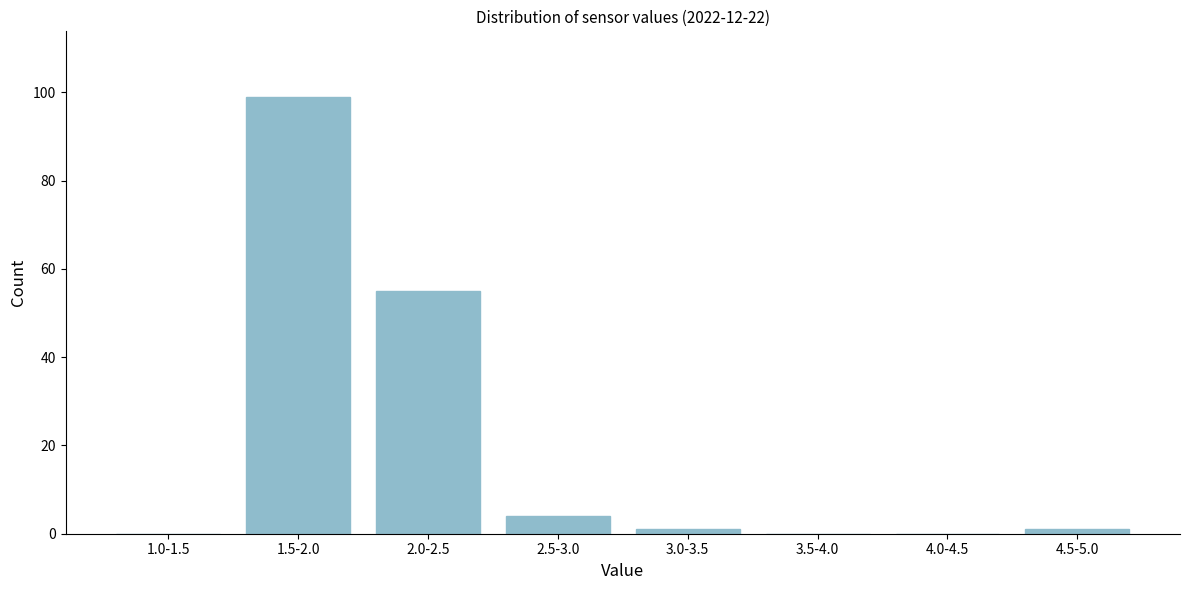

Reading left to right, what are all the values shown in this chart?

1.0-1.5=0	1.5-2.0=99	2.0-2.5=55	2.5-3.0=4	3.0-3.5=1	3.5-4.0=0	4.0-4.5=0	4.5-5.0=1